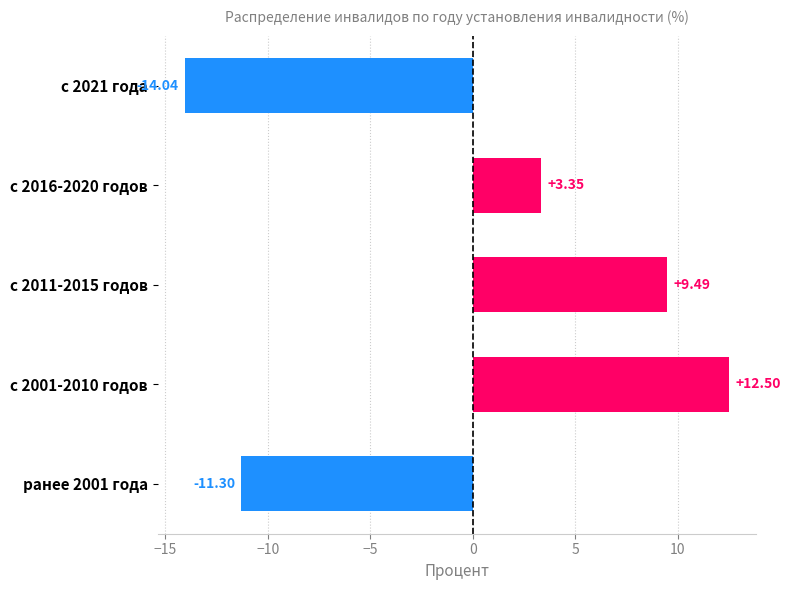

Rank the categories by value from highest to lowest.

с 2001-2010 годов, с 2011-2015 годов, с 2016-2020 годов, ранее 2001 года, с 2021 года